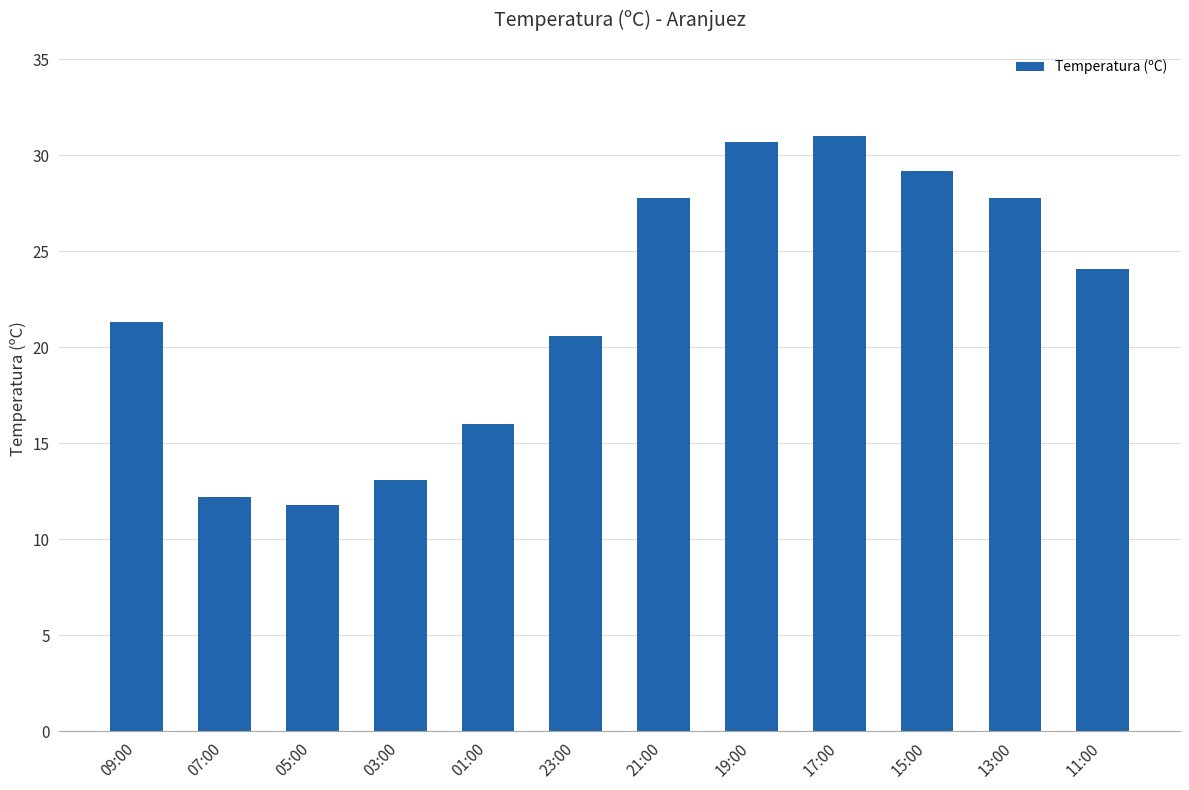

What is the difference between the maximum and minimum values?

19.2